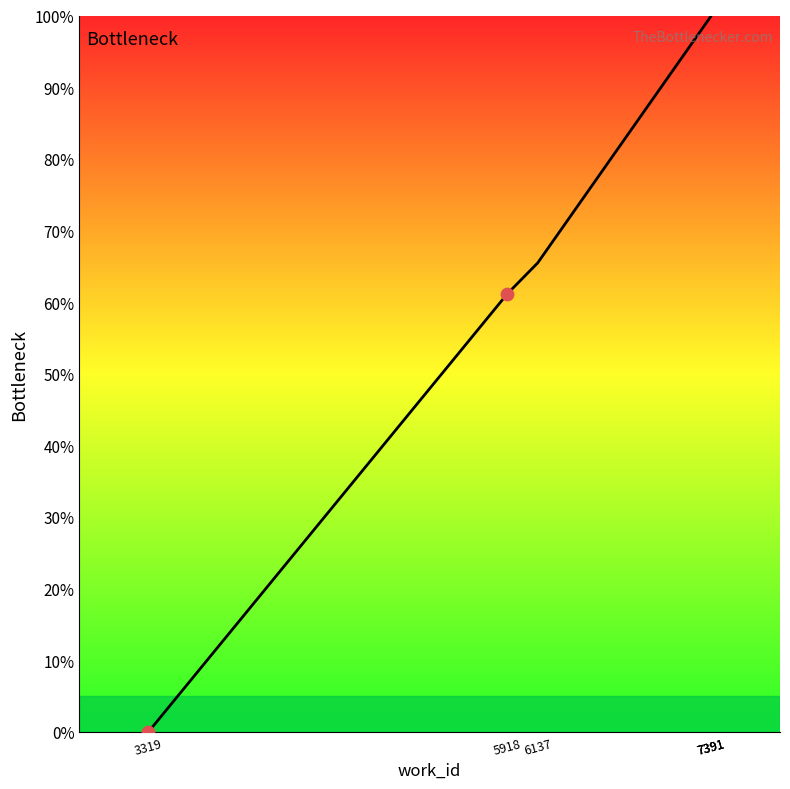

Between 7391 and 6137, which is larger?

7391